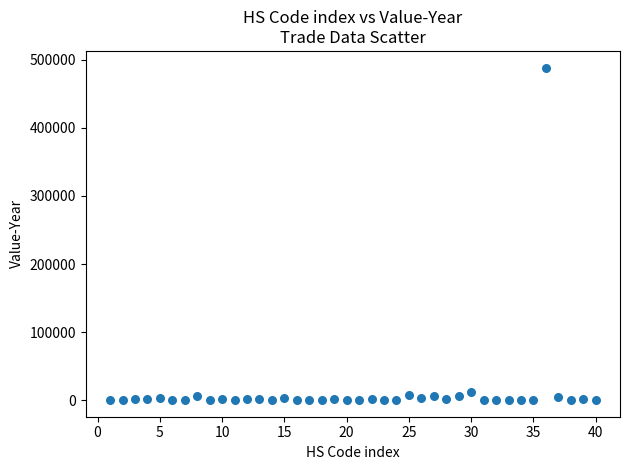

What Y value in the scatter plot is closest to 244306?

12796